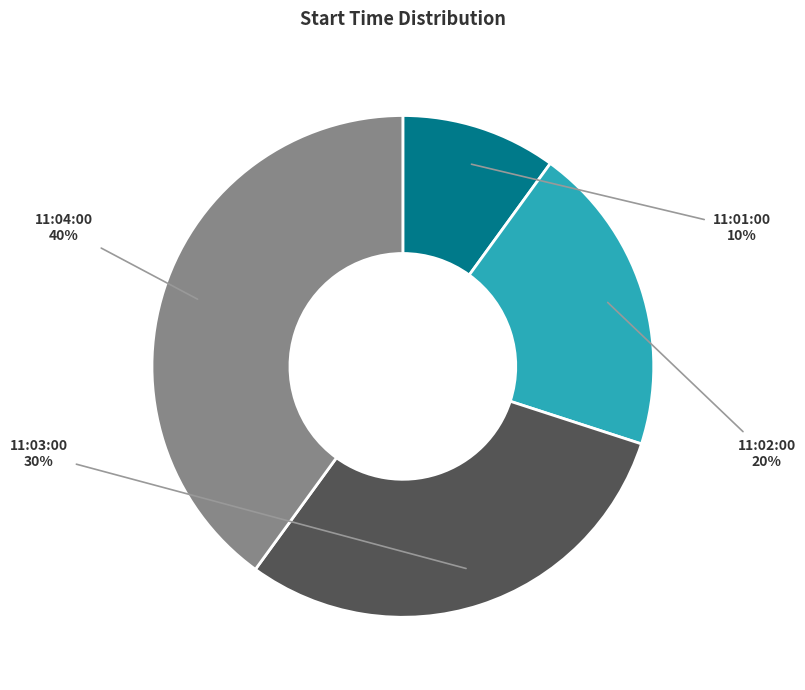

How many segments does this pie chart have?

4